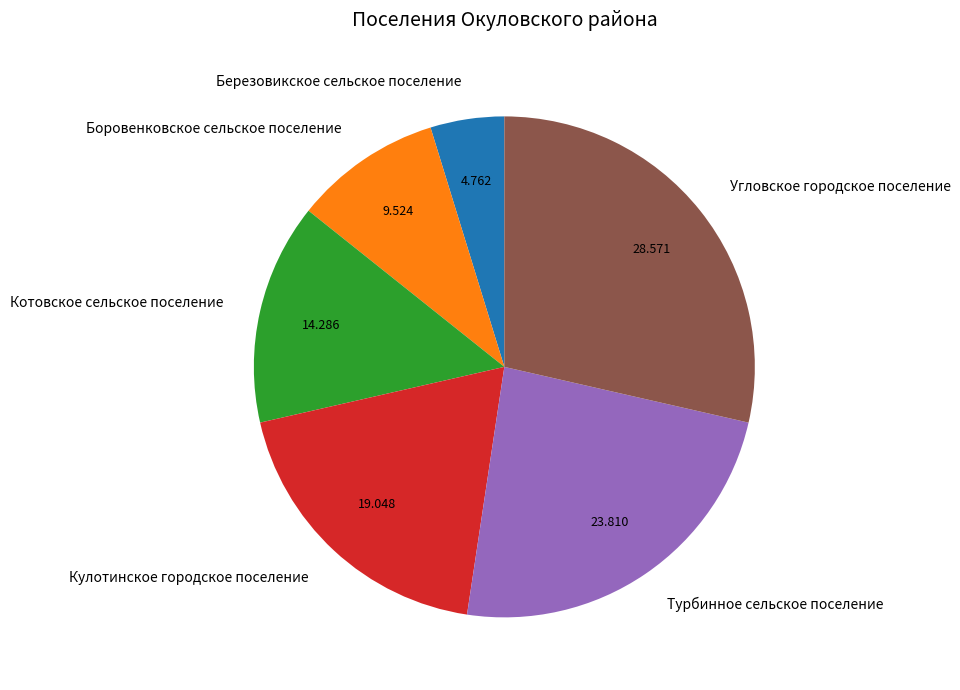

Rank the categories by value from highest to lowest.

Угловское городское поселение, Турбинное сельское поселение, Кулотинское городское поселение, Котовское сельское поселение, Боровенковское сельское поселение, Березовикское сельское поселение